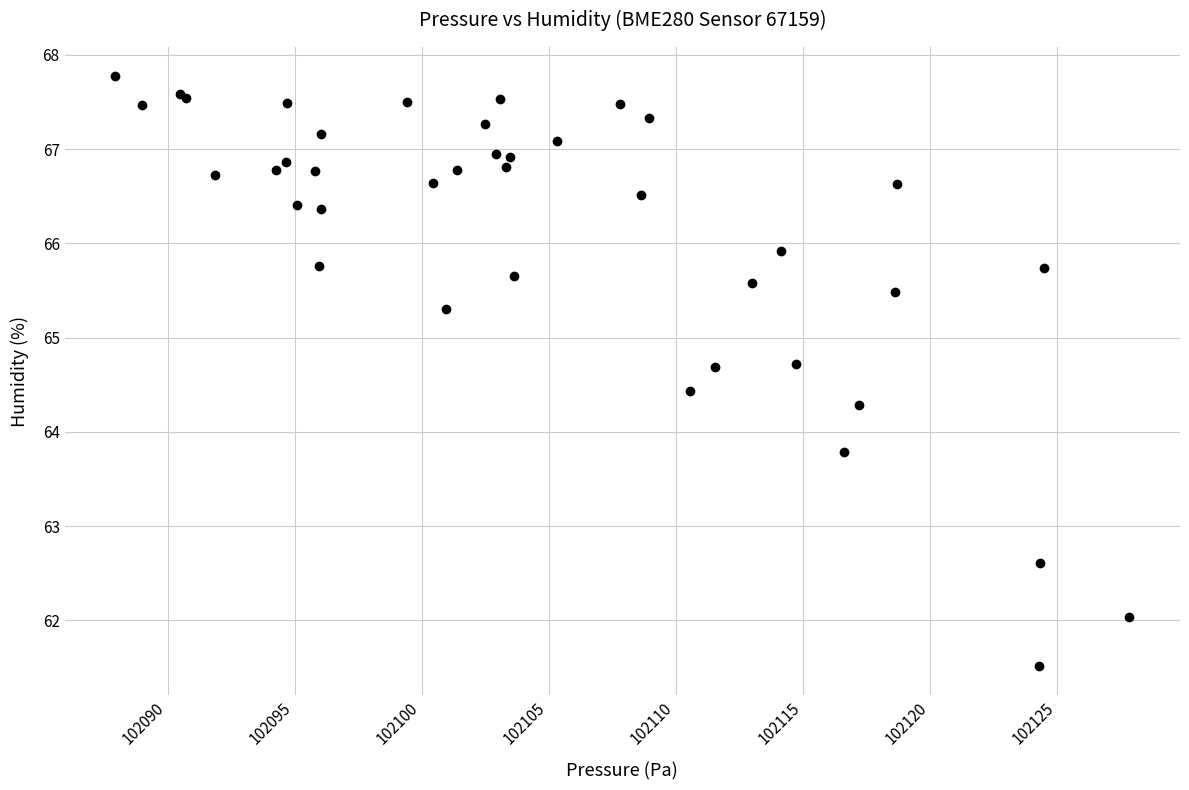

What Y value in the scatter plot is closest to 64?

63.8